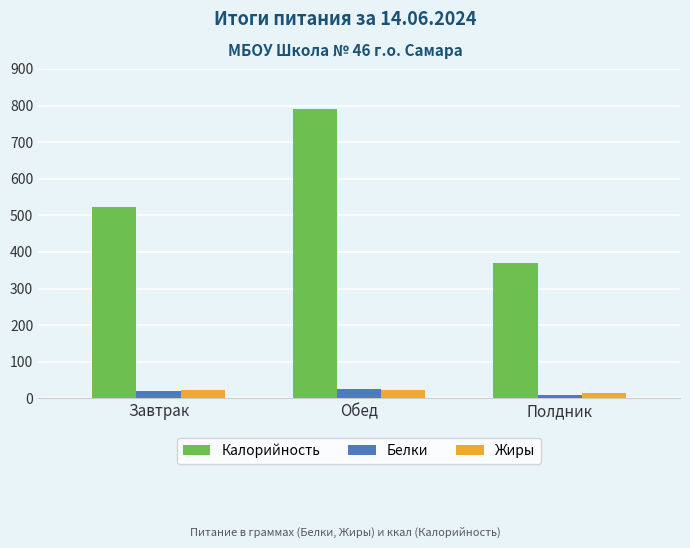

What is the difference between the highest and lowest values at Завтрак?

503.3